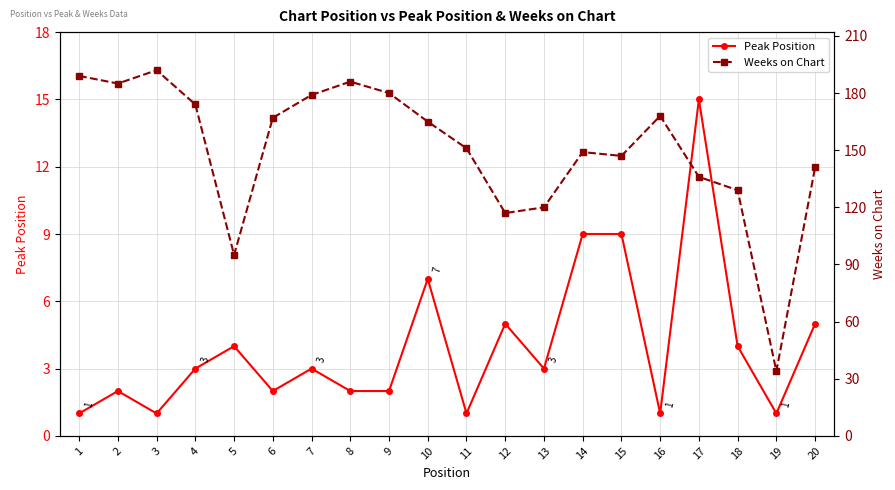

True or false: Weeks on Chart has a value of 54 at 19.

False